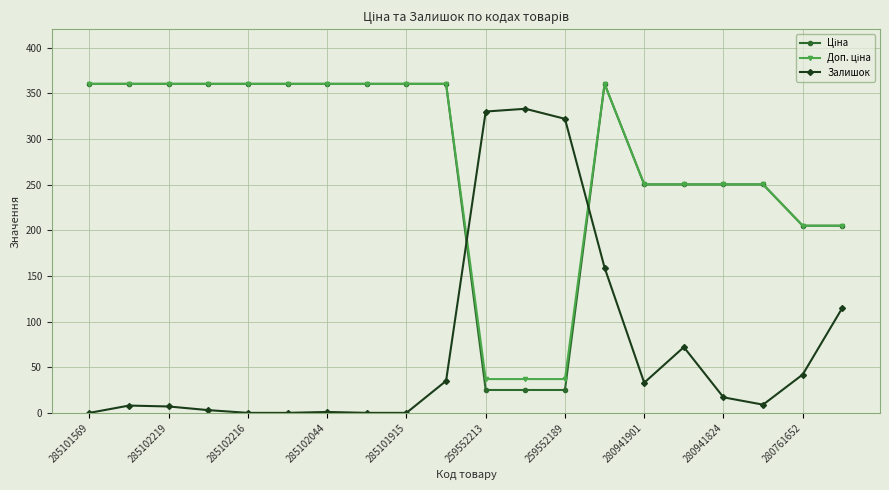

True or false: Залишок has more than 2 points higher than both neighbors.

True